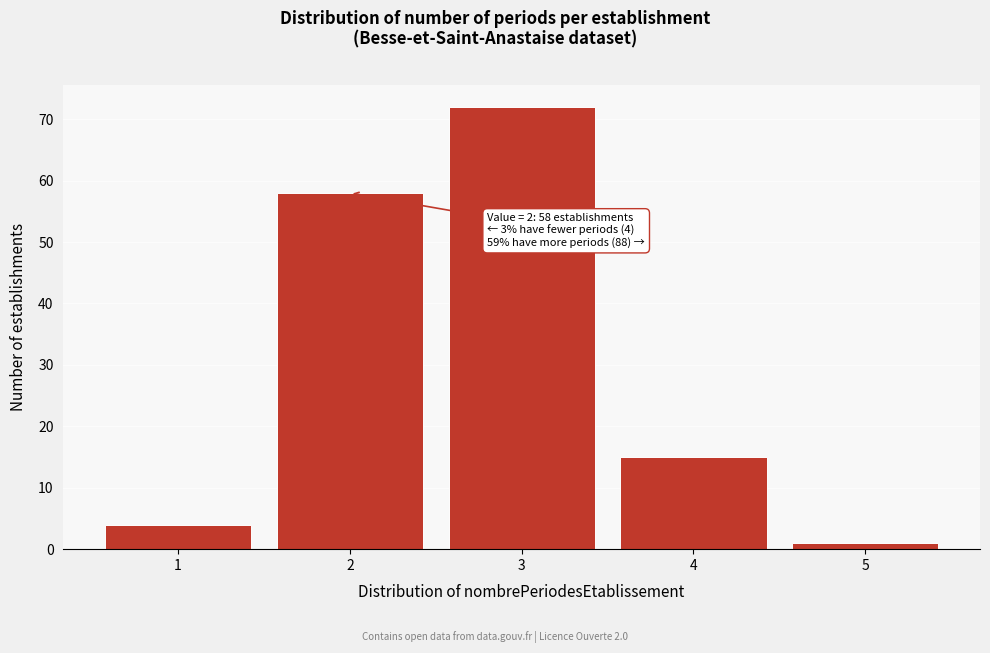

Reading right to left, what are all the values shown in this chart?

1	15	72	58	4